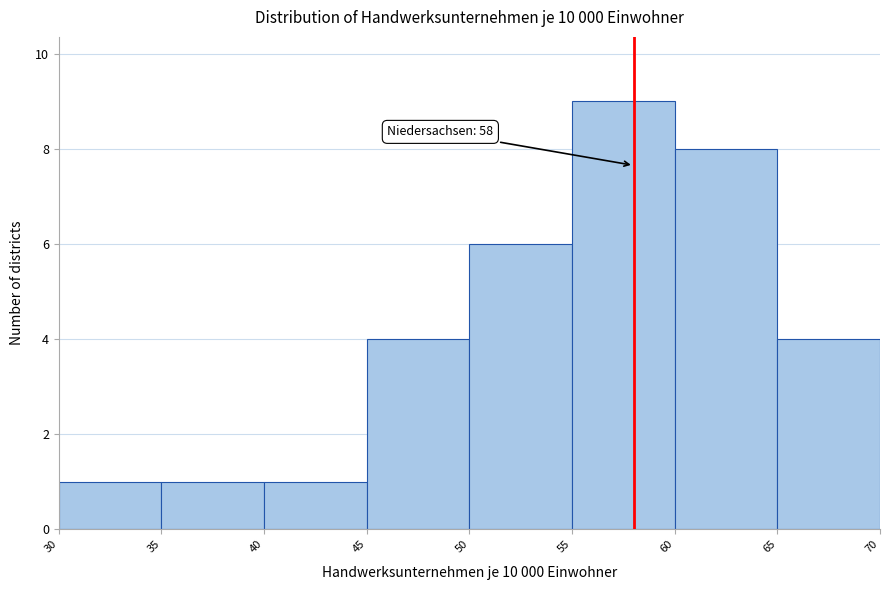

Over which range of the x-axis is the bar tallest?

55 to 60